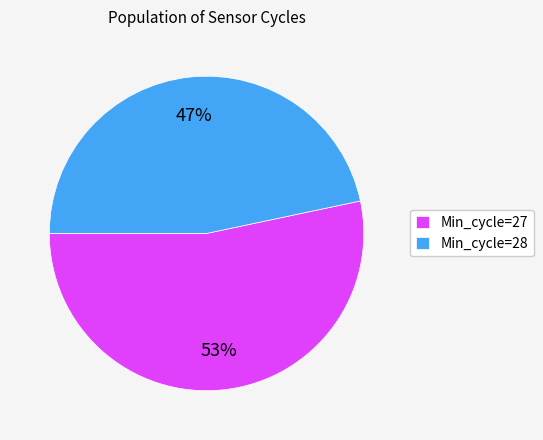

To the nearest percent, what is the average slice percentage?

50%